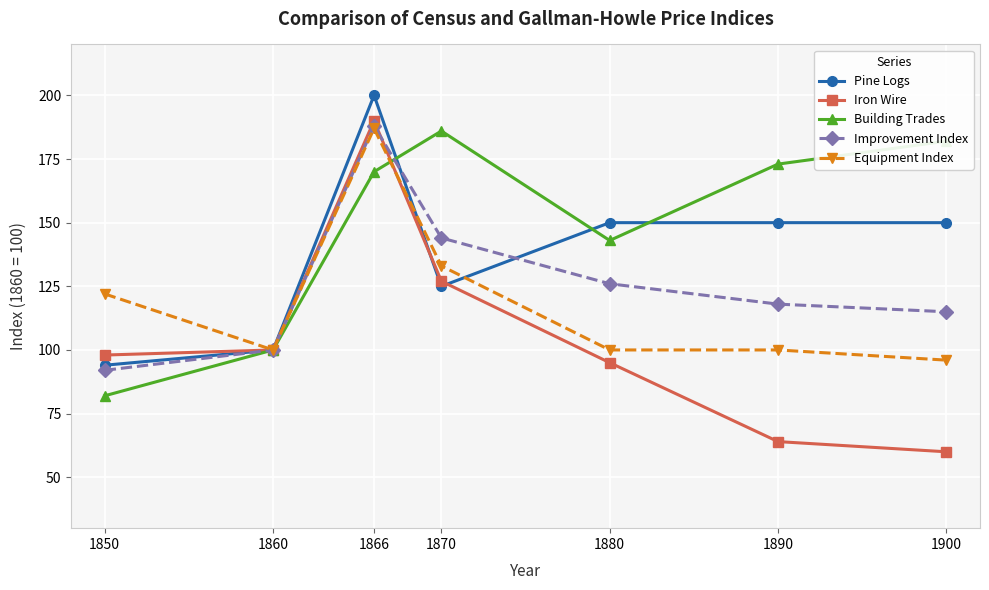

Is it true that Improvement Index equals 92 at 1850?

True